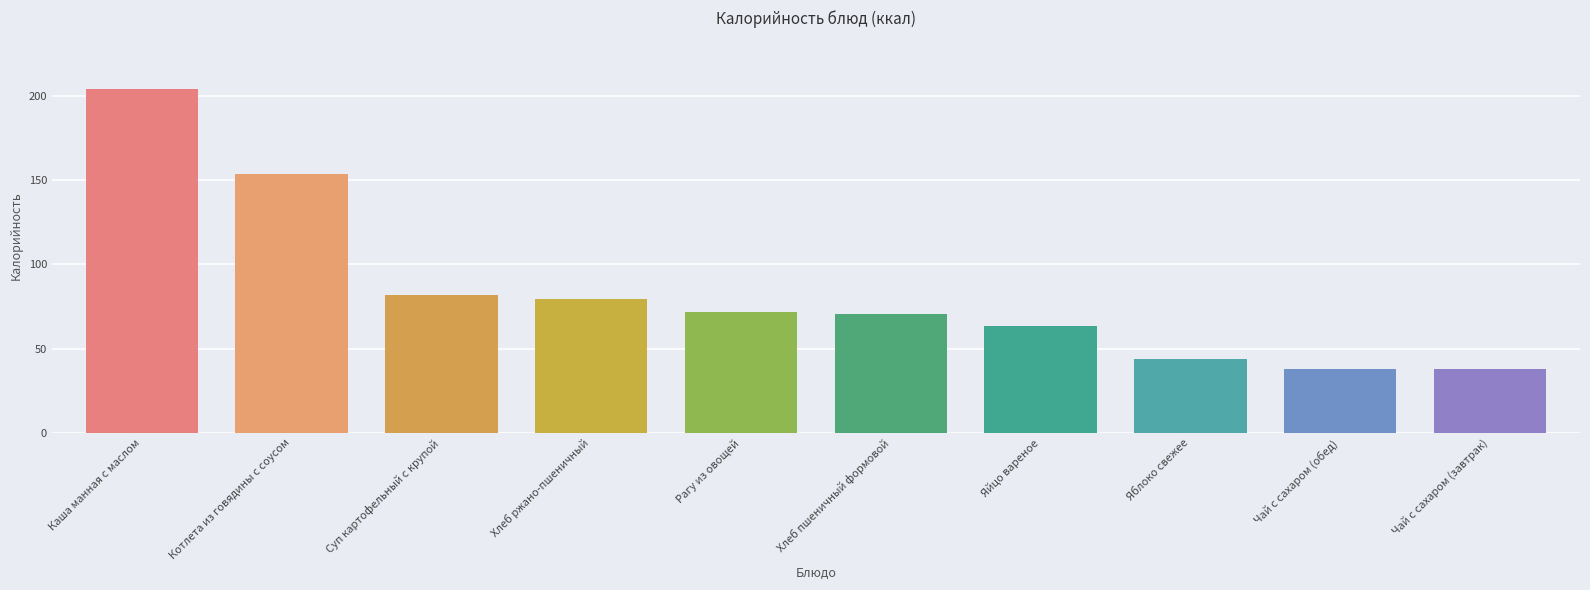

The value at Суп картофельный с крупой is 82.0. True or false?

True